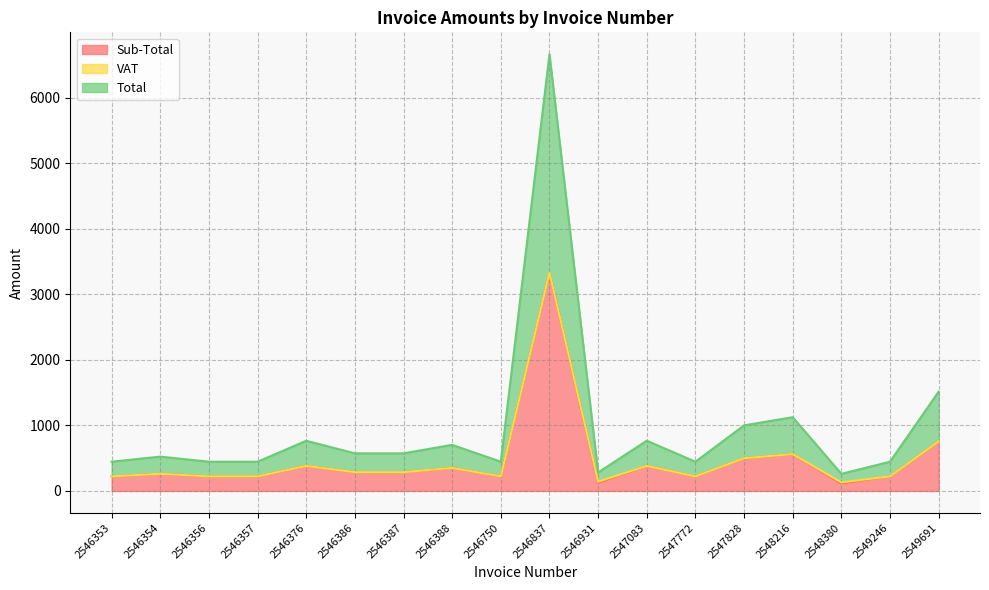

Does the chart display data point markers on the line(s)?

No